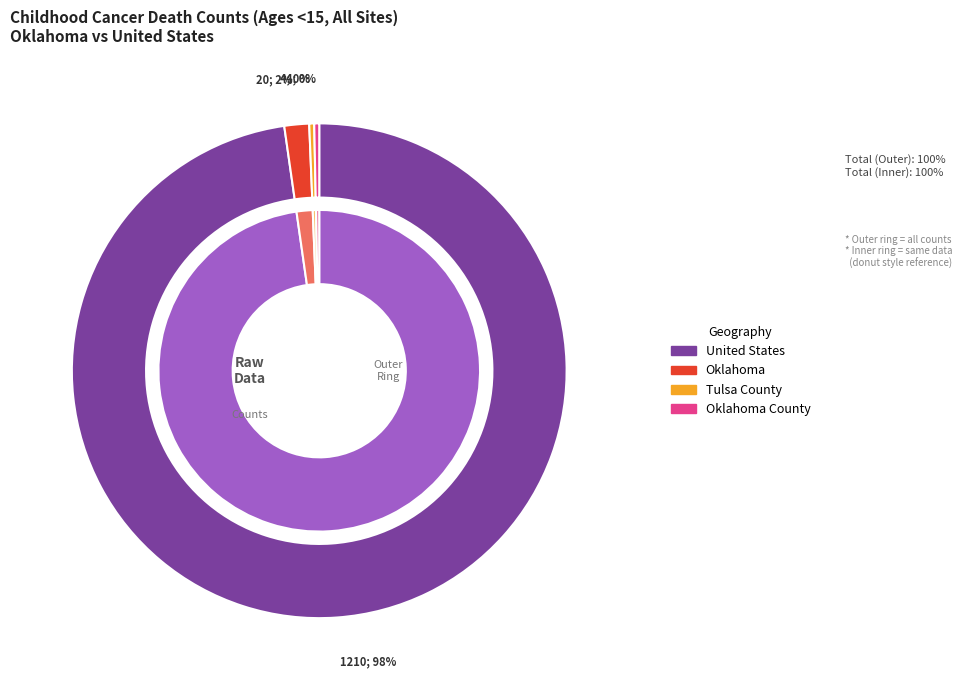

The Tulsa County slice represents 0% of the pie. True or false?

True